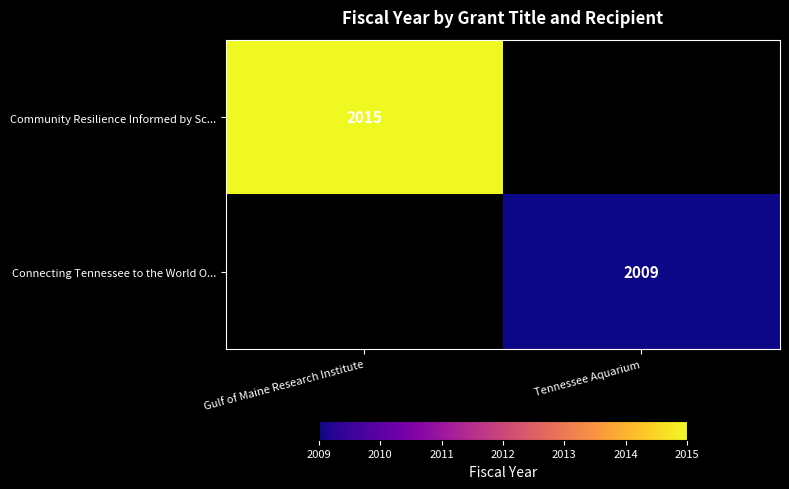

Is it true that Community Resilience Informed by Sc... equals 2015 at Gulf of Maine Research Institute?

True